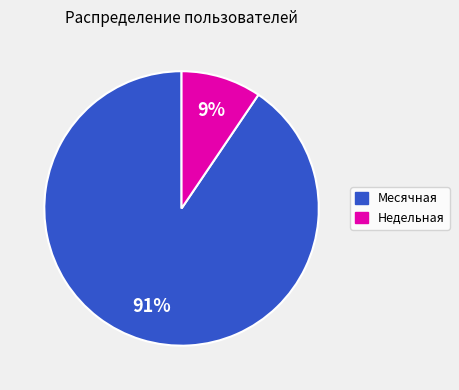

Which slice is the smallest?

Недельная